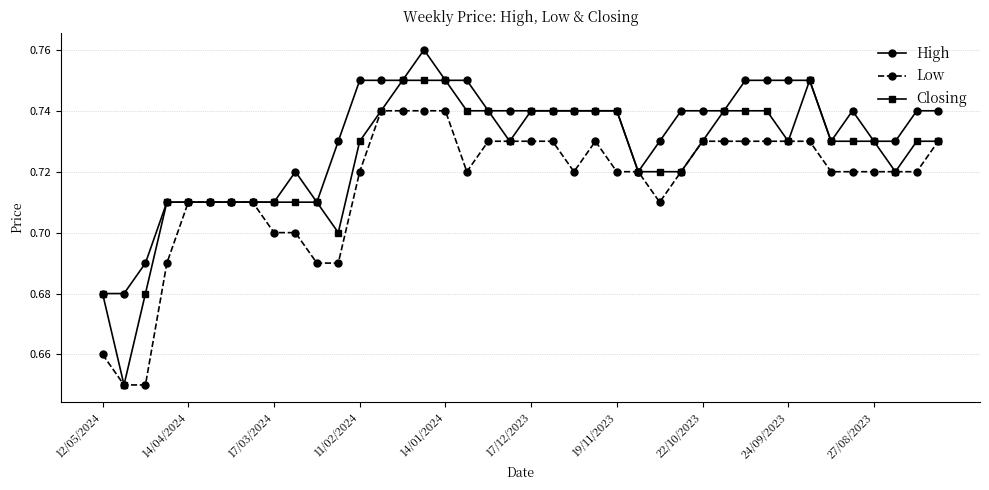

How many Low values are between 0 and 1?

40